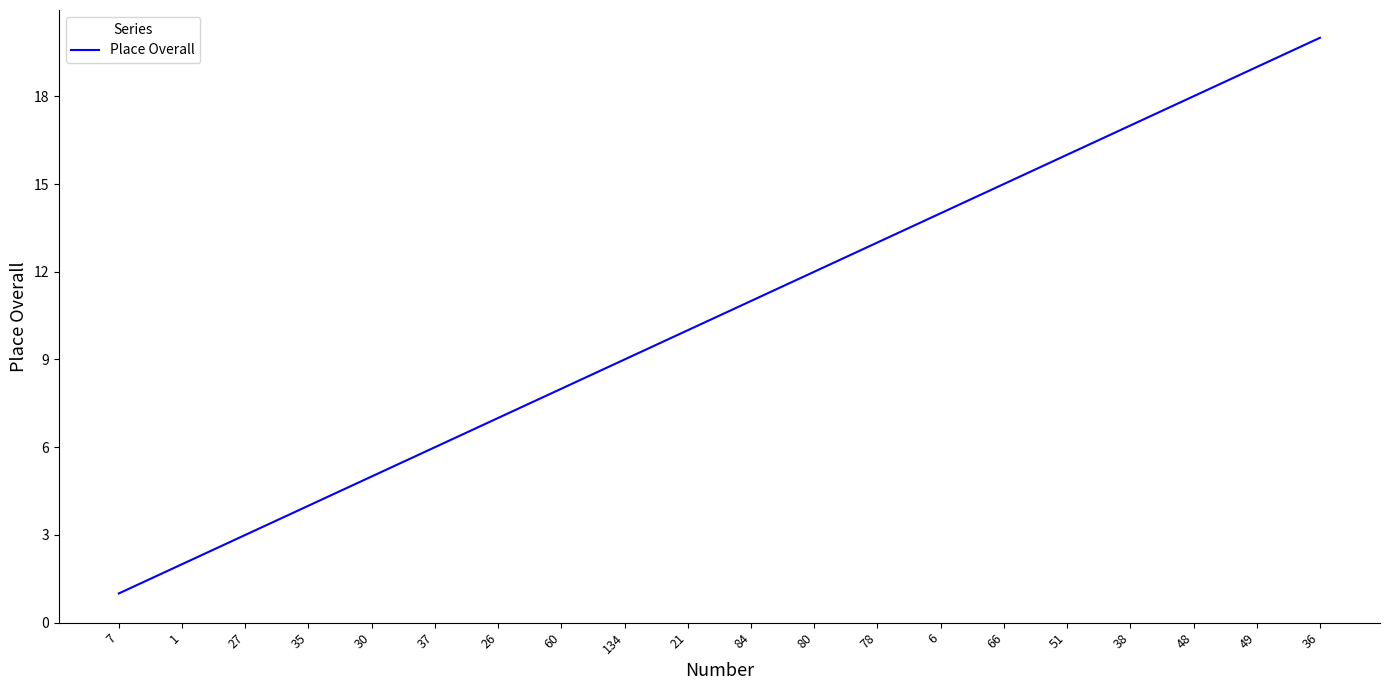

How many lines are shown in the chart?

1